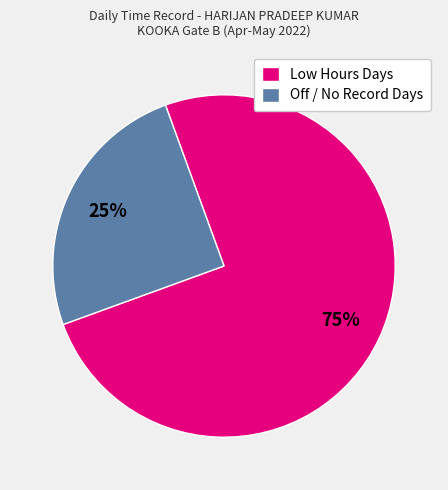

The Low Hours Days slice represents 82% of the pie. True or false?

False